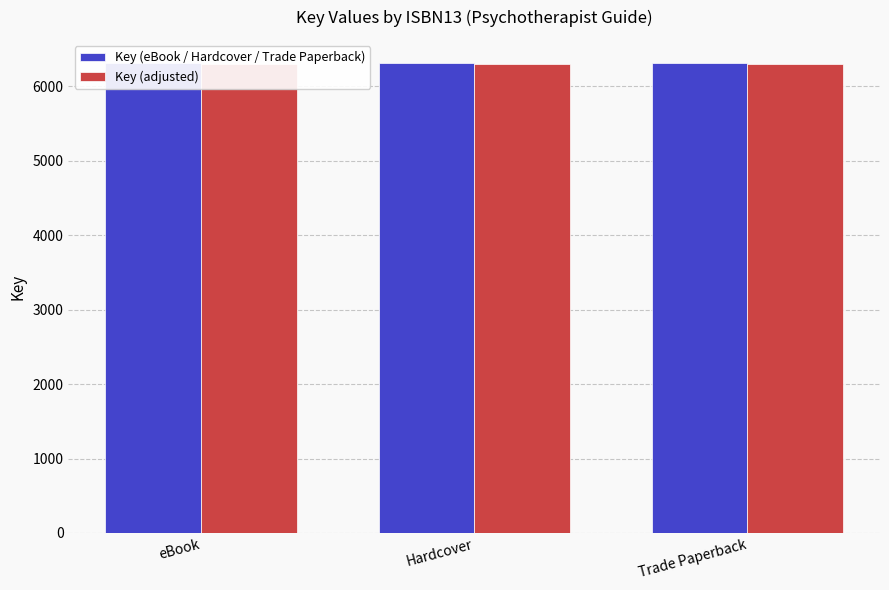

Reading right to left, transcribe all the data shown in this chart.

Key (eBook / Hardcover / Trade Paperback): 6308	6308	6308
Key (adjusted): 6298	6298	6298